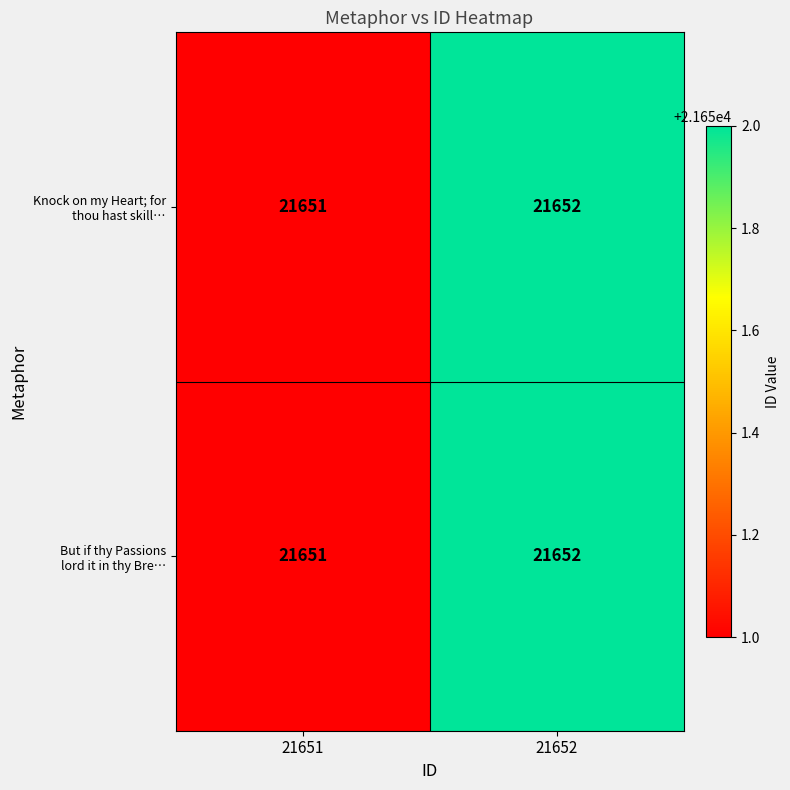

At which category is the sum across all series the highest?

21652